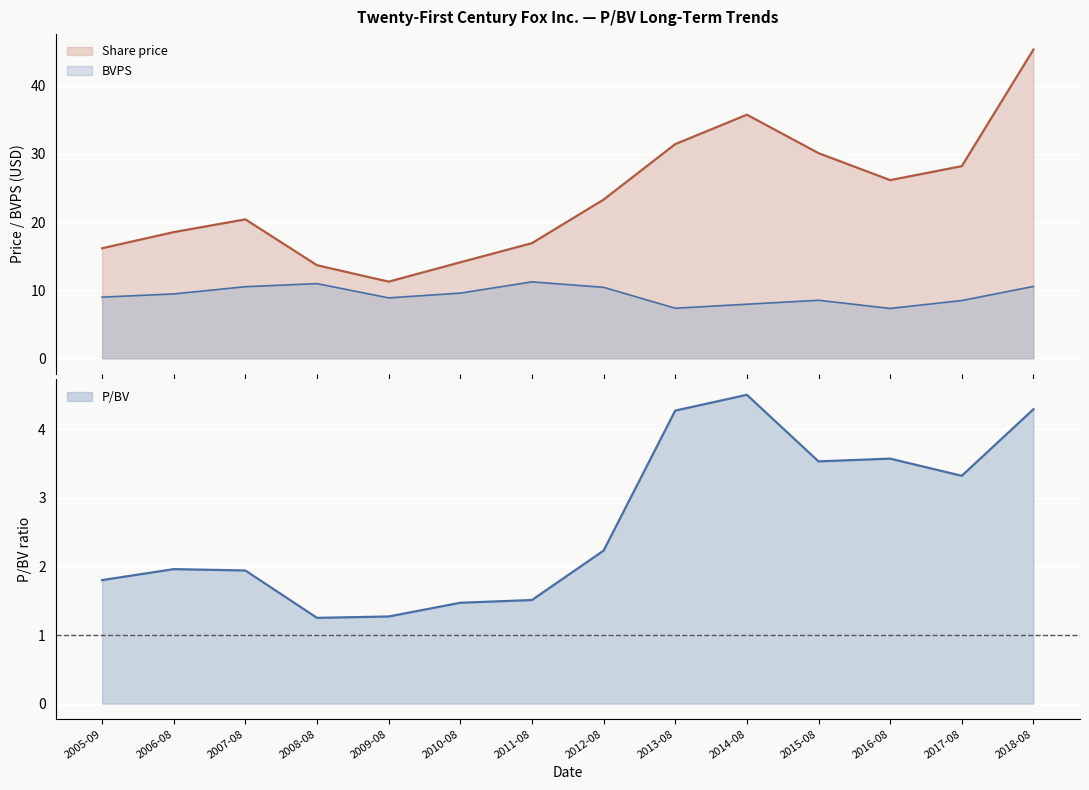

True or false: Share price has a value of 28.2 at 2017-08.

True